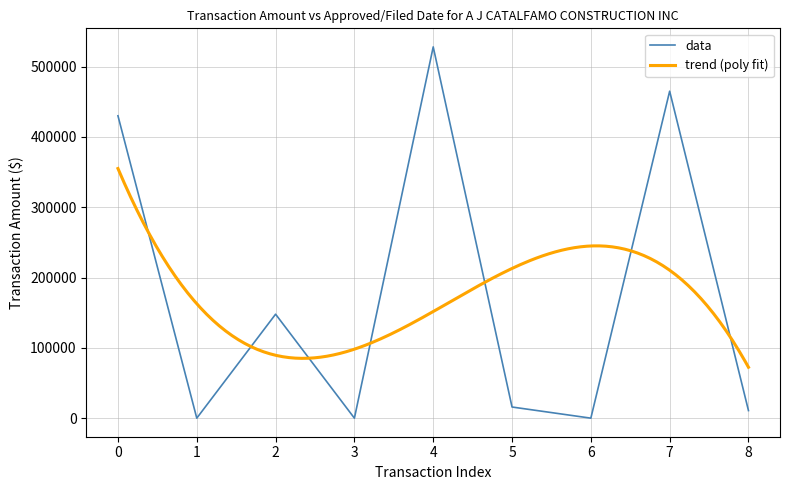

How many points are higher than both their immediate neighbors (excluding endpoints)?

3